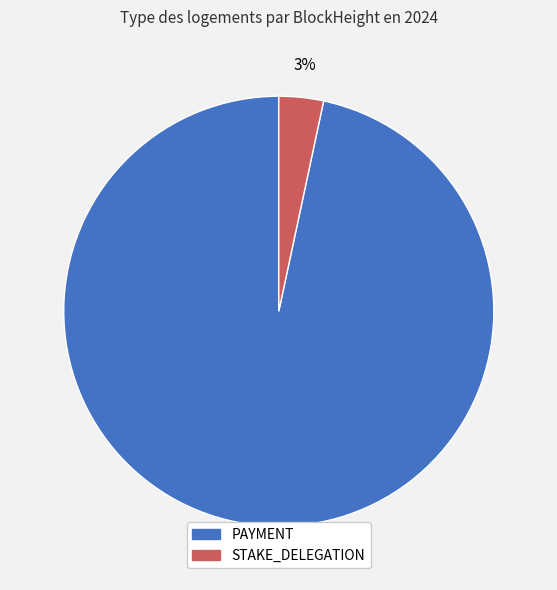

How many slices are in this pie chart?

2